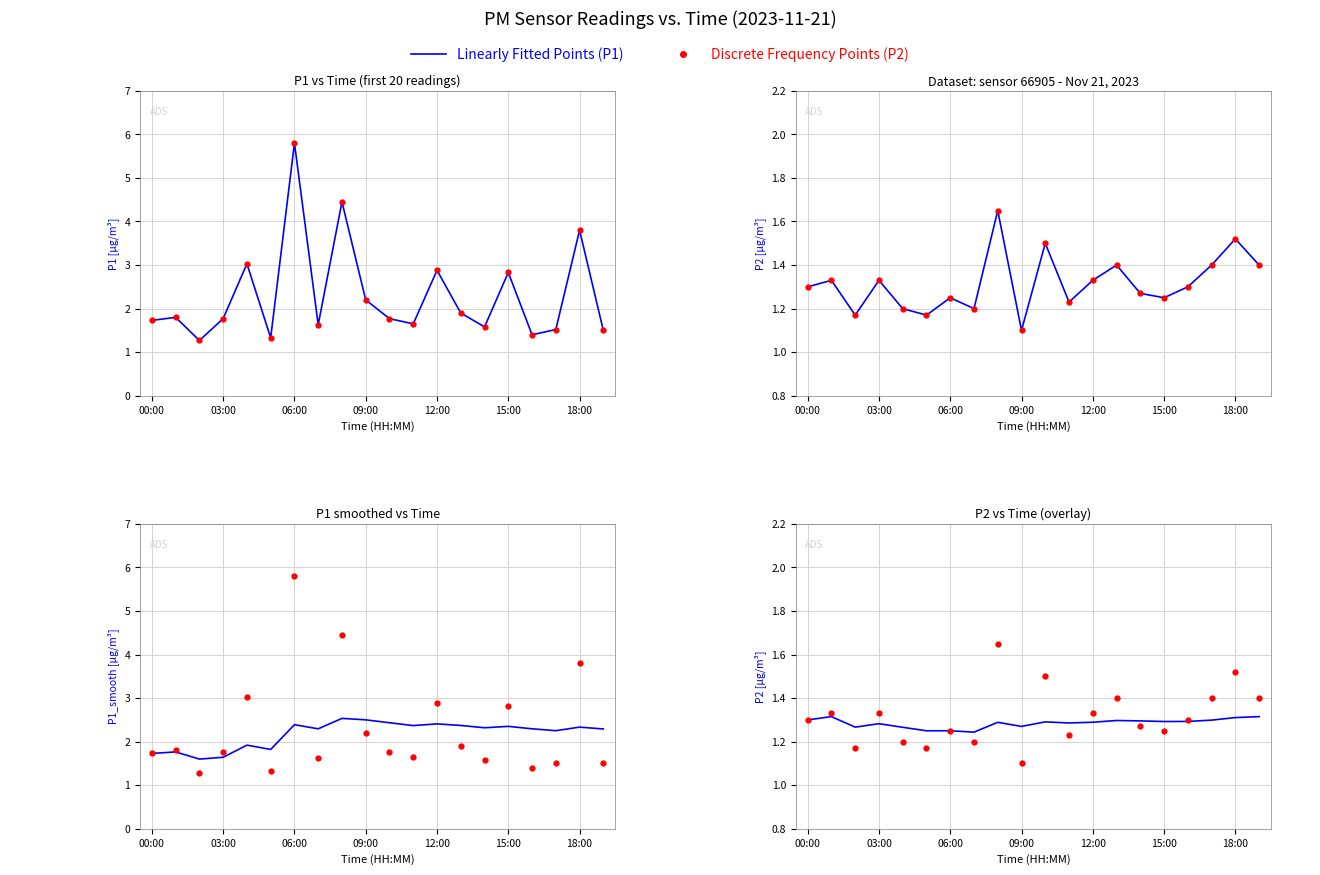

What is the sum of all Discrete Frequency Points (P2) values?

26.3